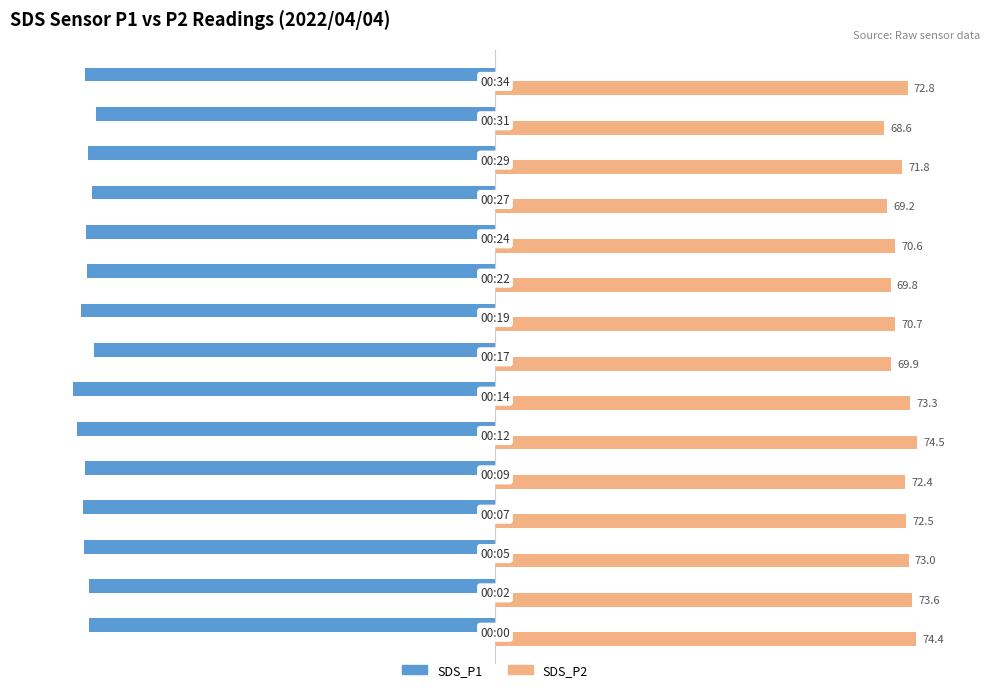

Which series has the widest spread of values?

SDS_P2